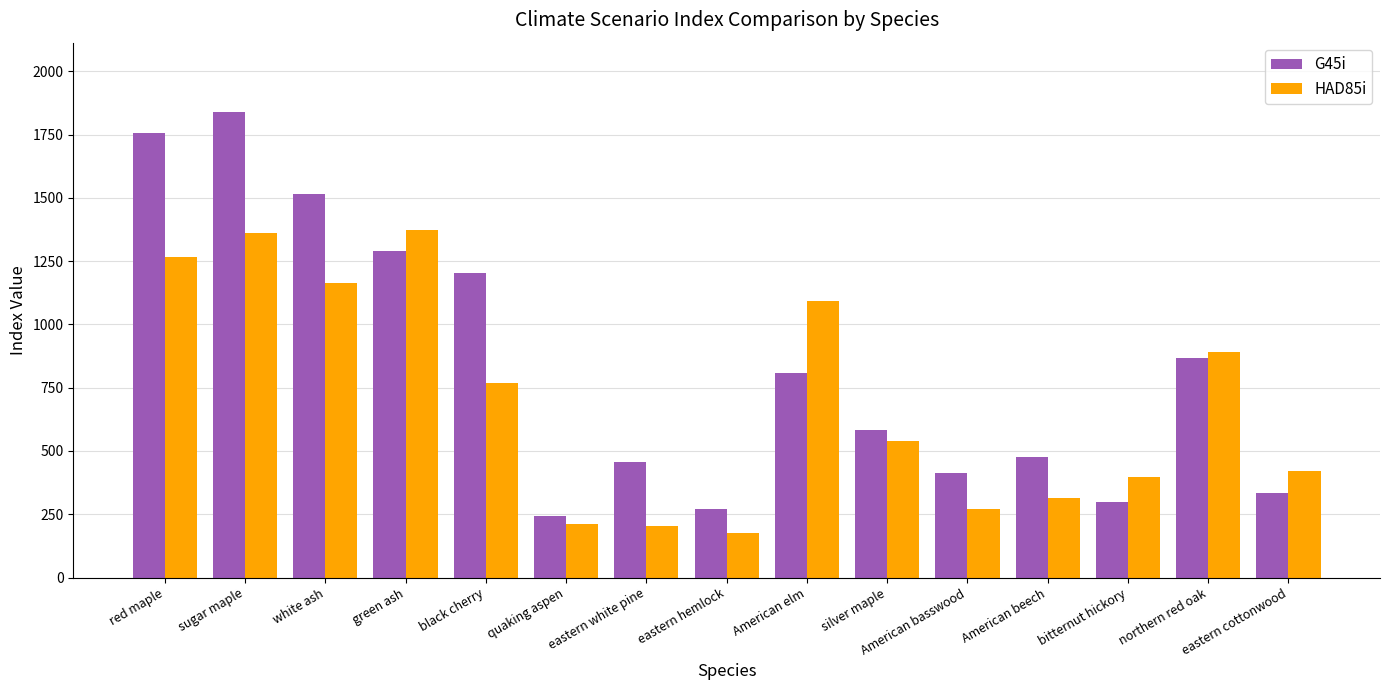

Are the bars grouped side by side (vs. stacked)?

Yes